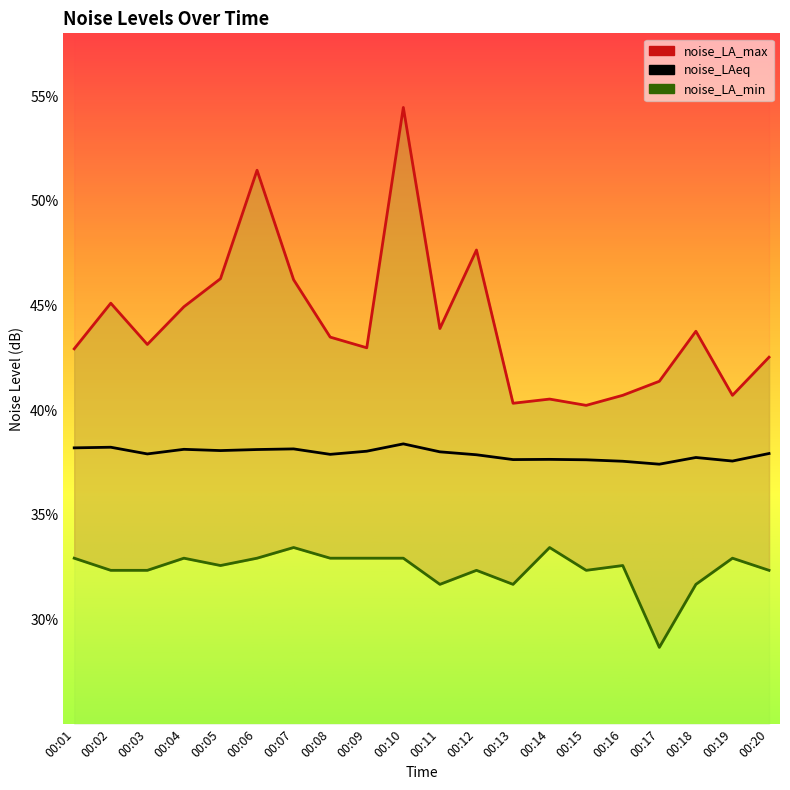

What is the sum of all noise_LA_max values?

882.8